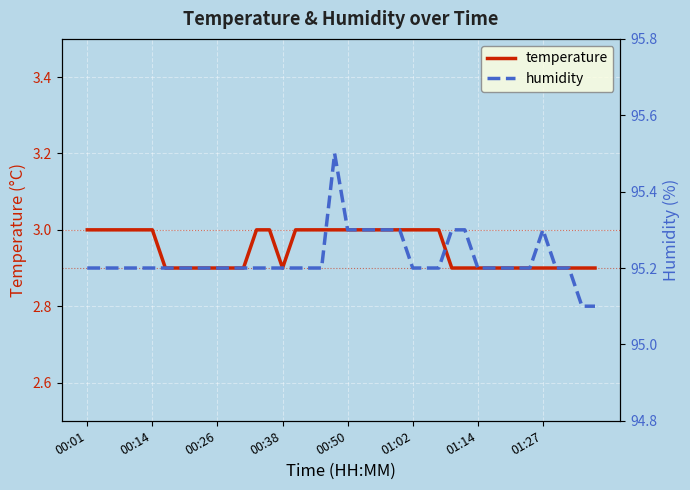

True or false: humidity and temperature intersect in this chart.

False